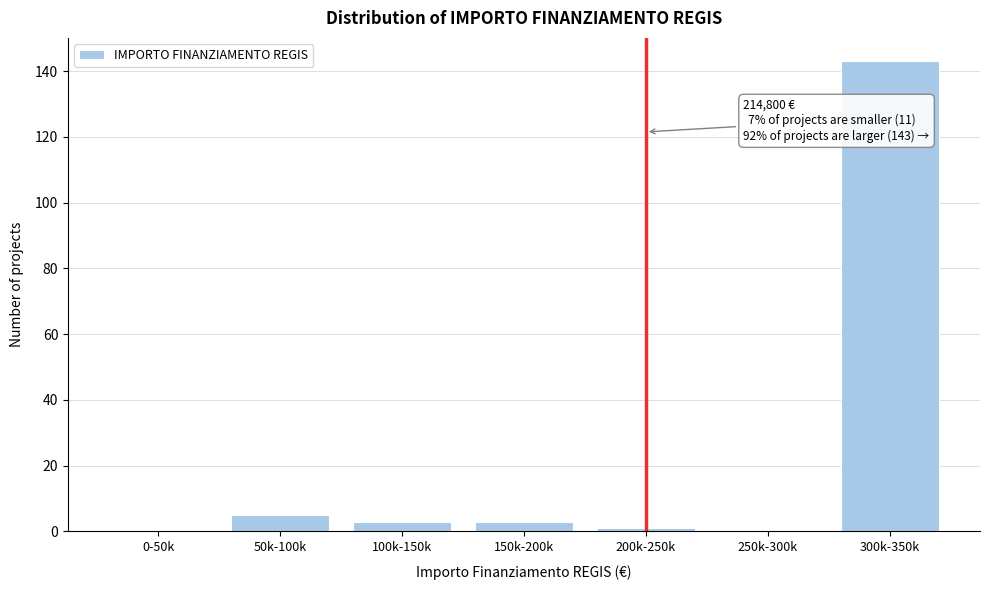

Reading left to right, extract all data points from this chart.

0-50k=0	50k-100k=5	100k-150k=3	150k-200k=3	200k-250k=1	250k-300k=0	300k-350k=143